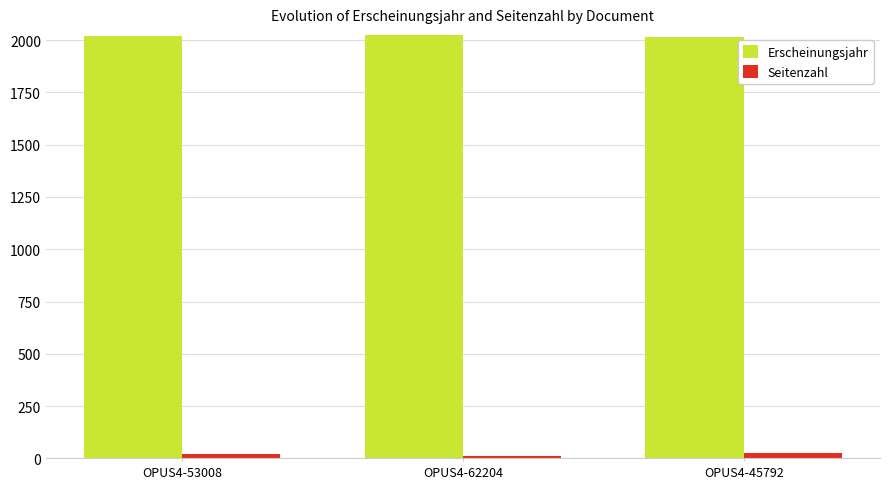

Where is Erscheinungsjahr nearest to the value 2019?

OPUS4-53008